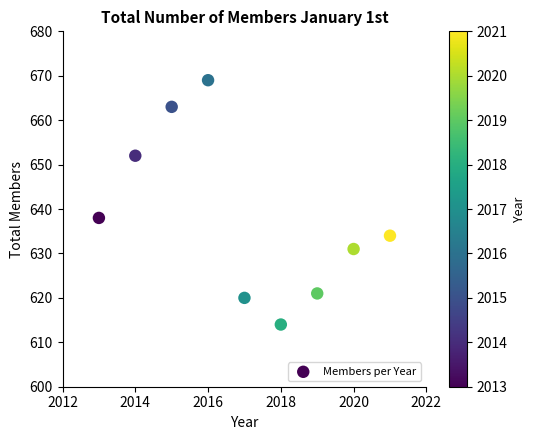

What is the average X value?

2017